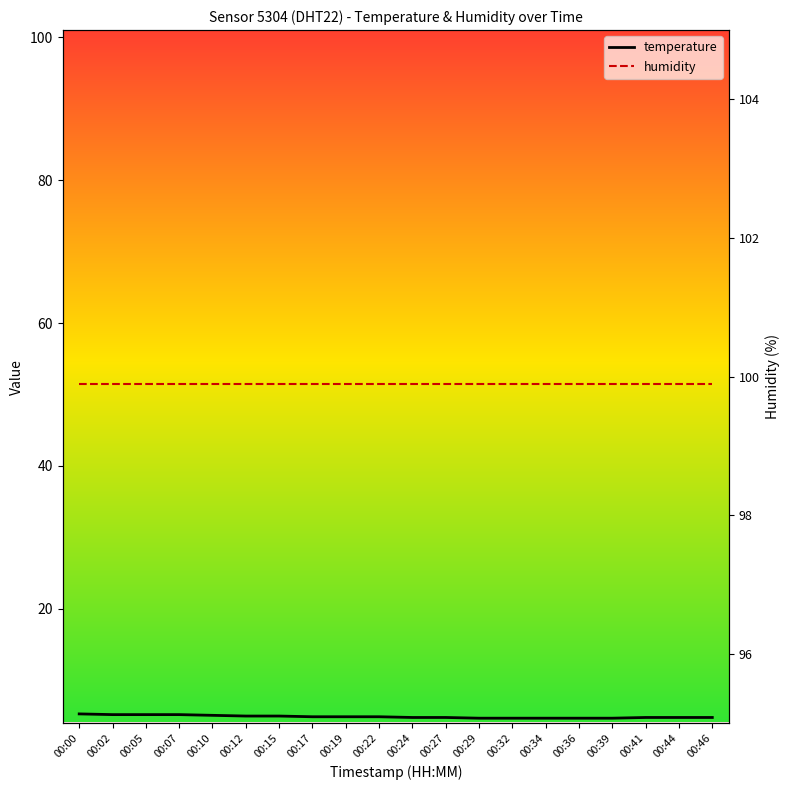

Which series changed the most between 00:27 and 00:44?

temperature